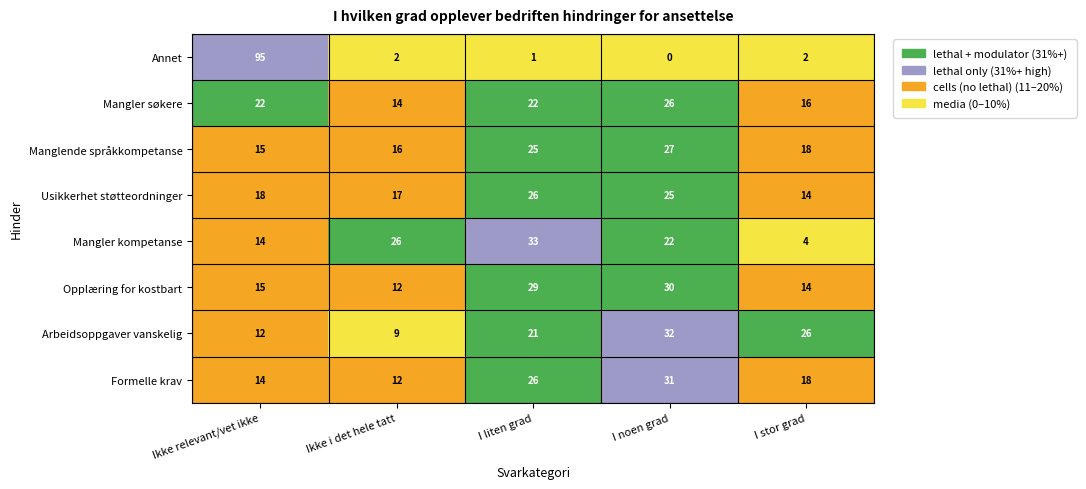

What is the spread (max minus min) of values at I liten grad?

32